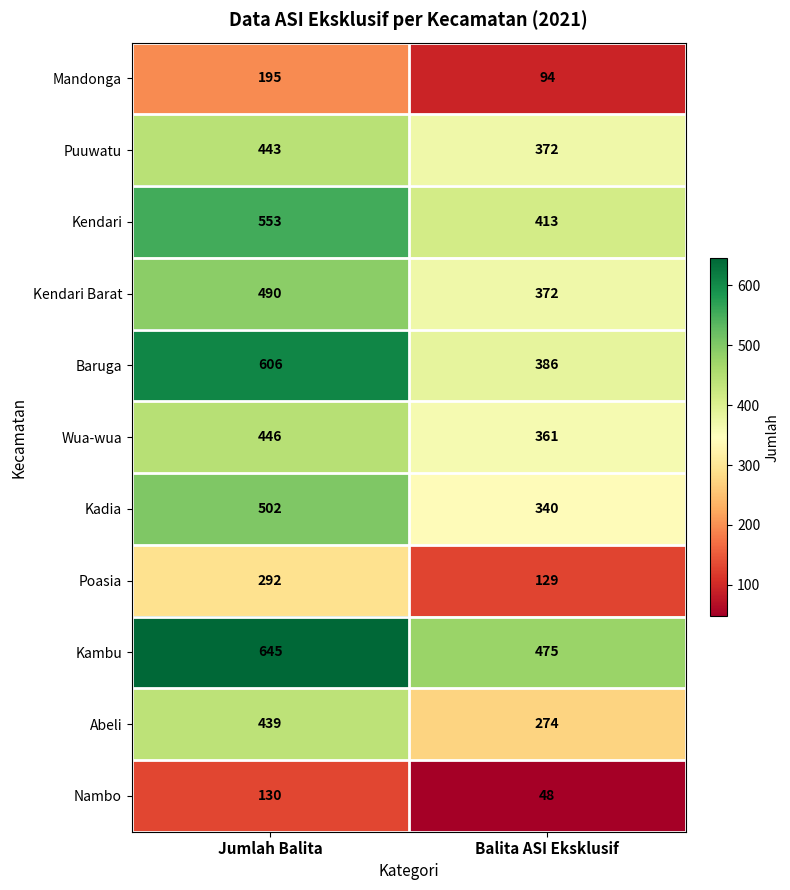

Reading left to right, what are all the values shown in this chart?

Mandonga: 195	94
Puuwatu: 443	372
Kendari: 553	413
Kendari Barat: 490	372
Baruga: 606	386
Wua-wua: 446	361
Kadia: 502	340
Poasia: 292	129
Kambu: 645	475
Abeli: 439	274
Nambo: 130	48